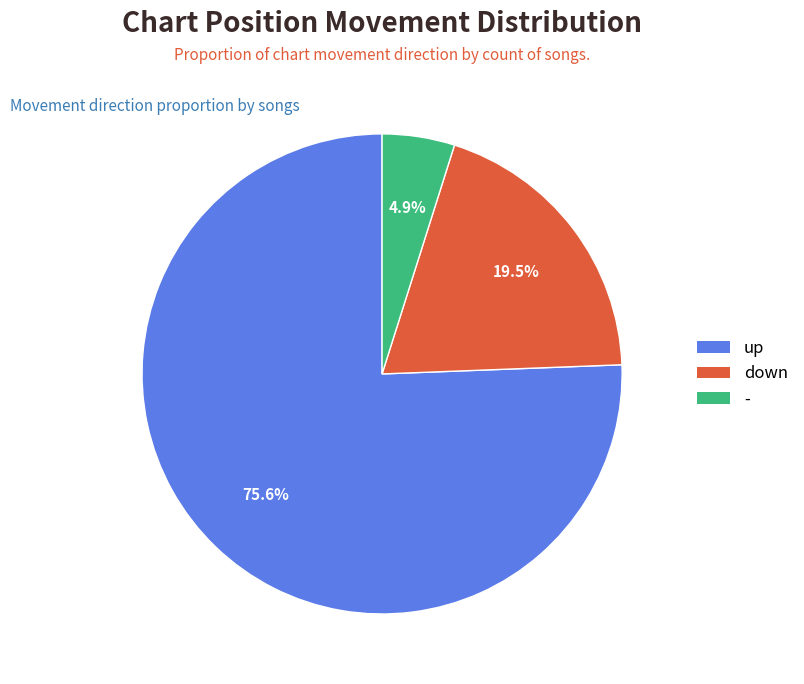

How much of the chart is everything except -?

95.1%